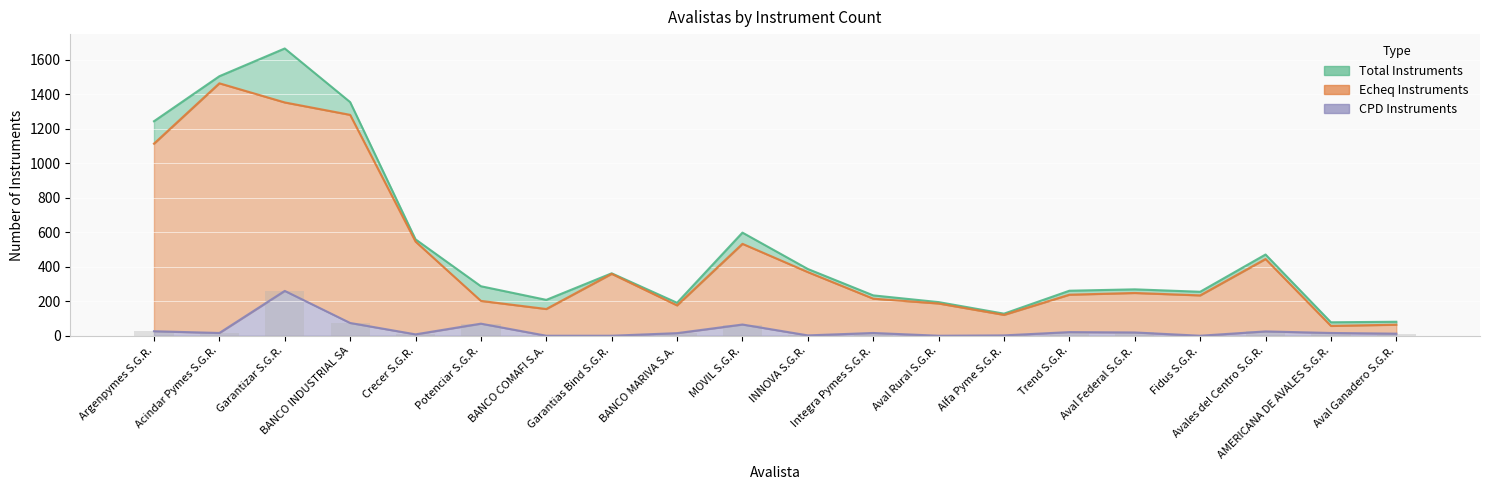

At which category is the sum across all series the highest?

Garantizar S.G.R.